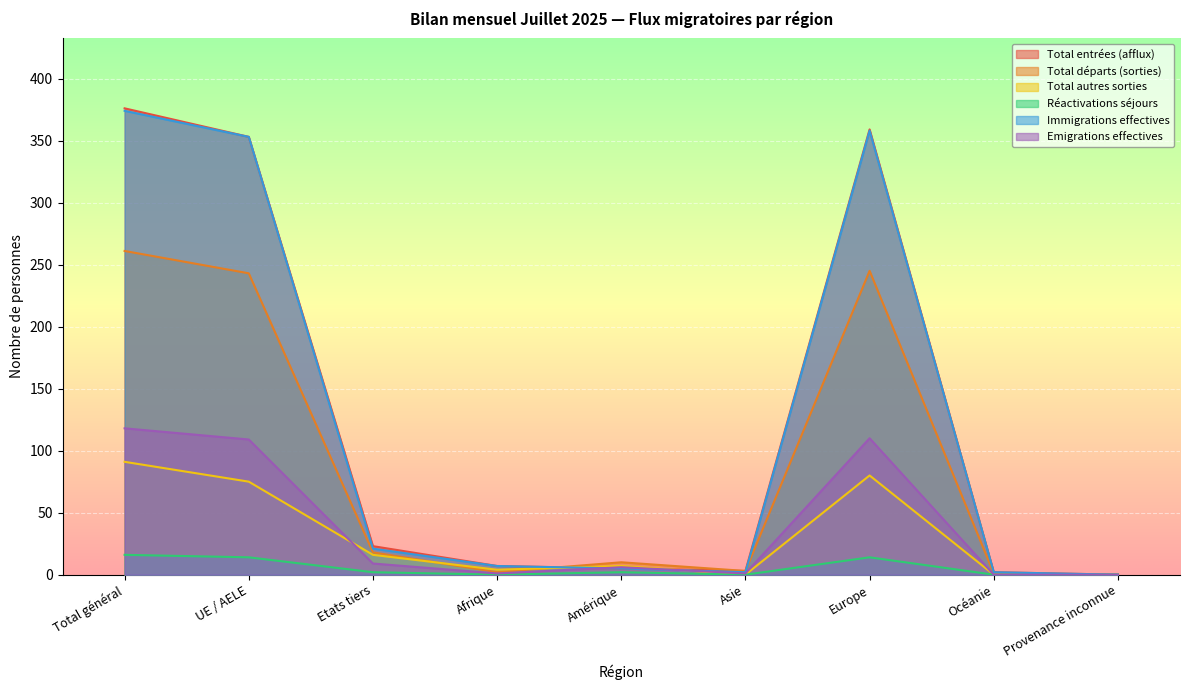

What is the average value of the Immigrations effectives series?

125